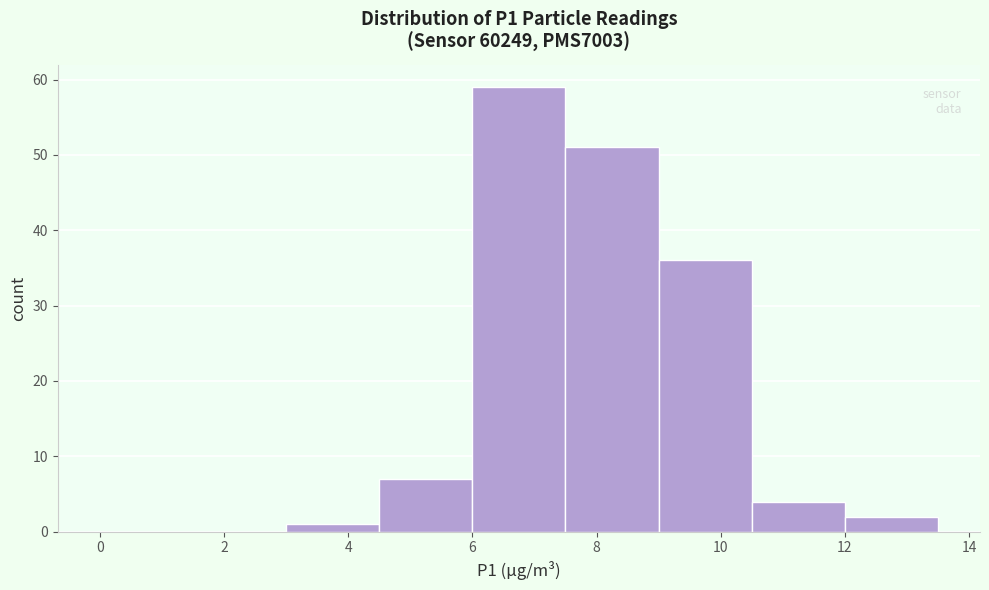

Over which range of the x-axis is the bar tallest?

6.0 to 7.5